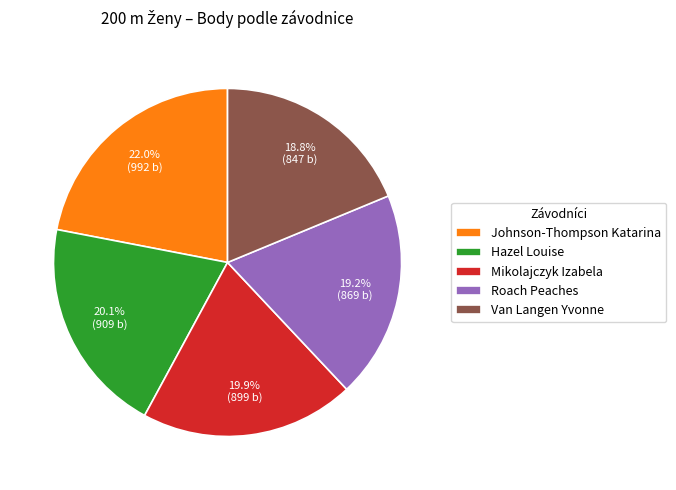

What is the total percentage of Hazel Louise and Mikolajczyk Izabela?

40.0%